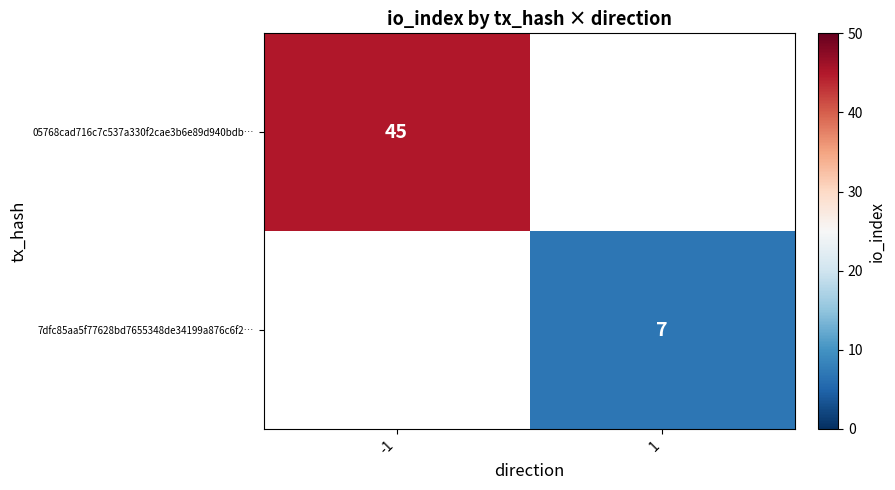

Which has a higher value, 1 or -1?

-1